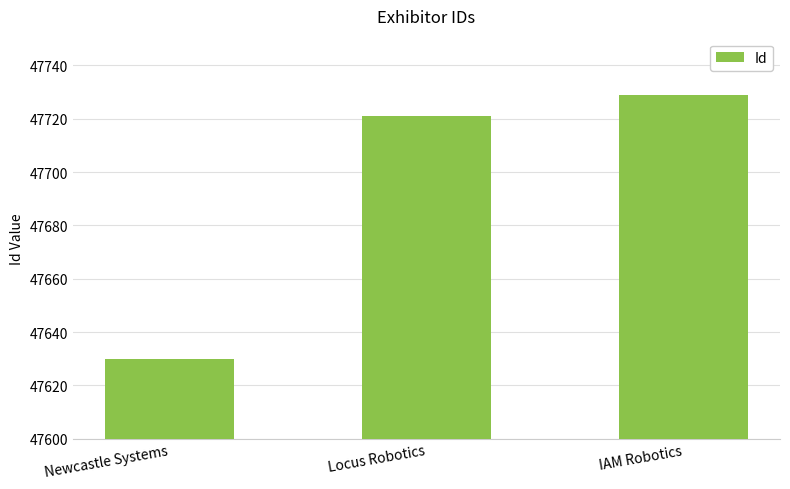

Reading left to right, extract all data points from this chart.

Newcastle Systems=47630	Locus Robotics=47721	IAM Robotics=47729